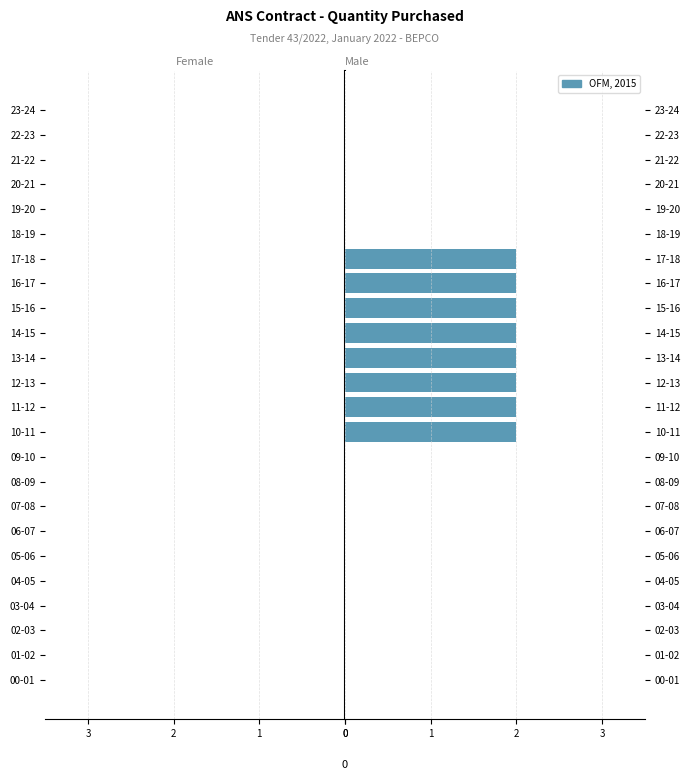

The value at 04-05 is 1. True or false?

False